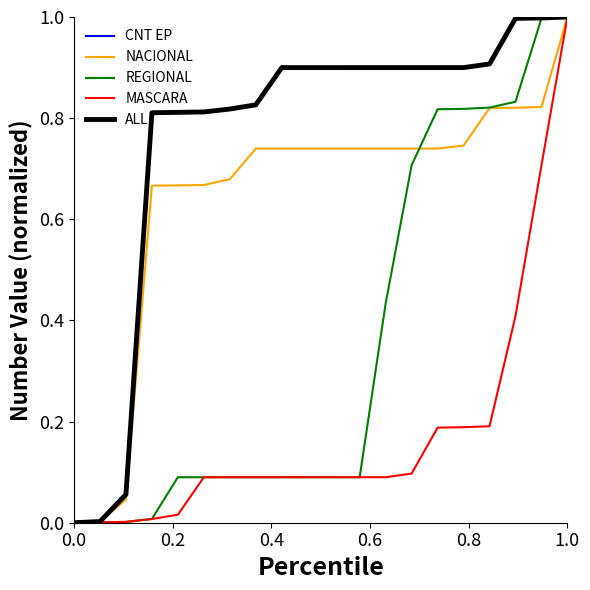

Is this an area chart (filled region under the line)?

No